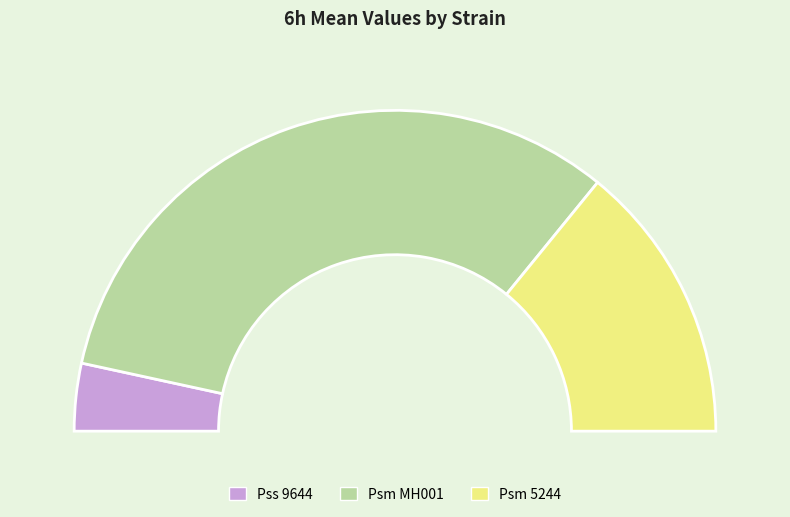

What percentage do Psm MH001 and Psm 5244 together represent?

93.2%